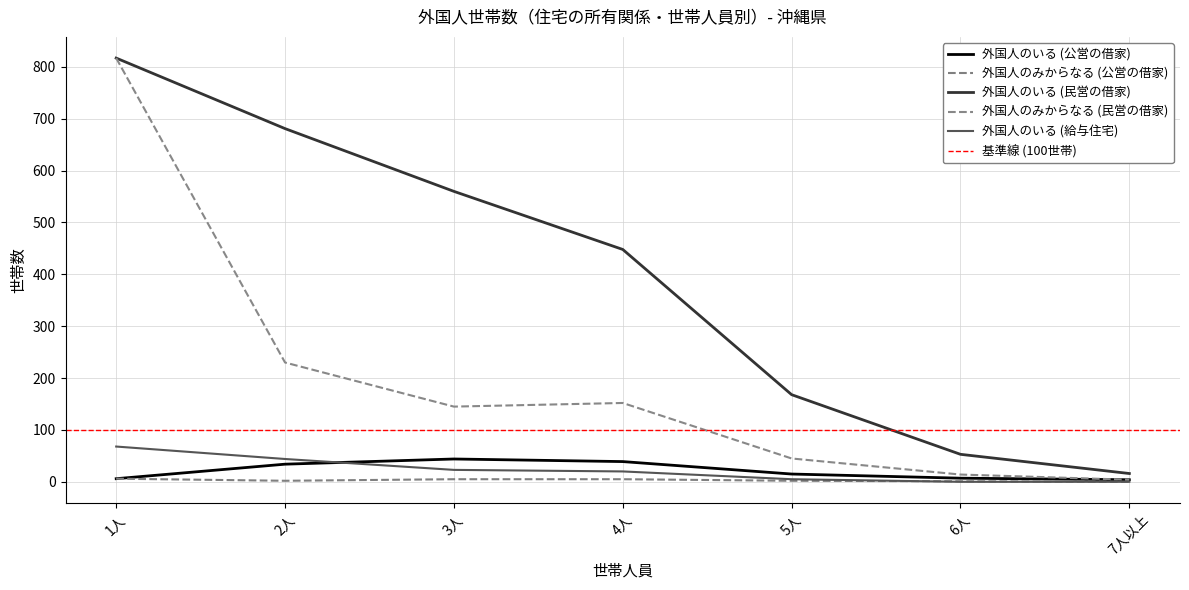

At which label does 外国人のいる (給与住宅) reach its minimum?

6人